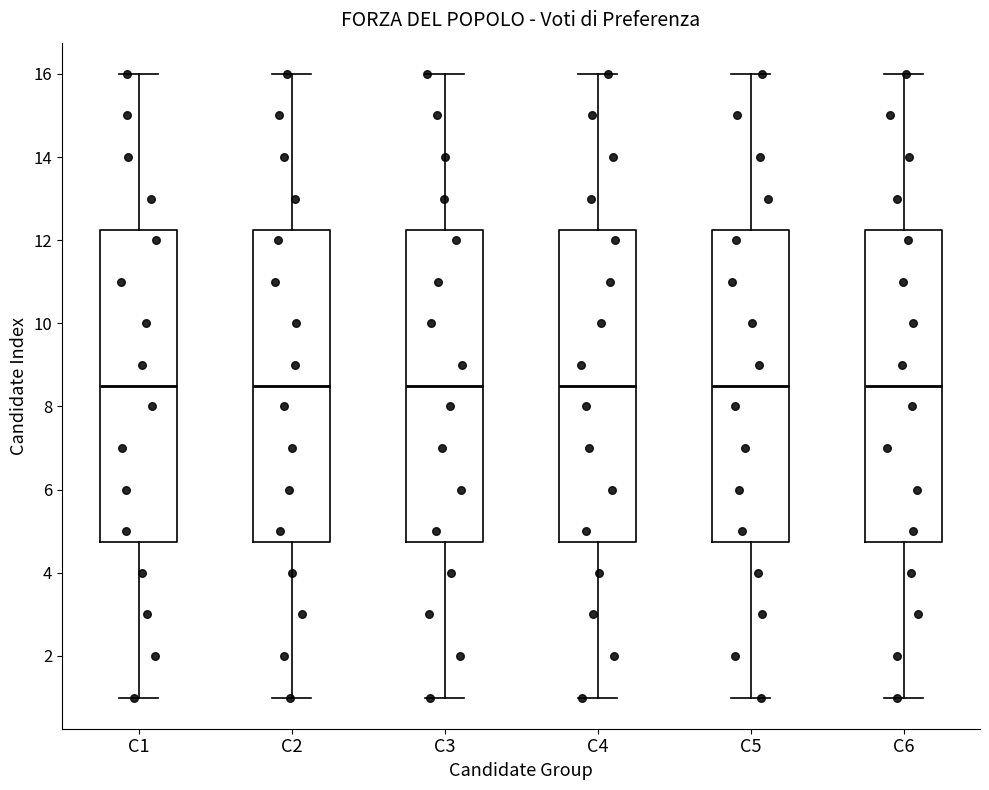

Where is the upper edge of the box for C4 on the y-axis? The values are not printed on the chart, so give them approximately, as read against the axis.

12.2